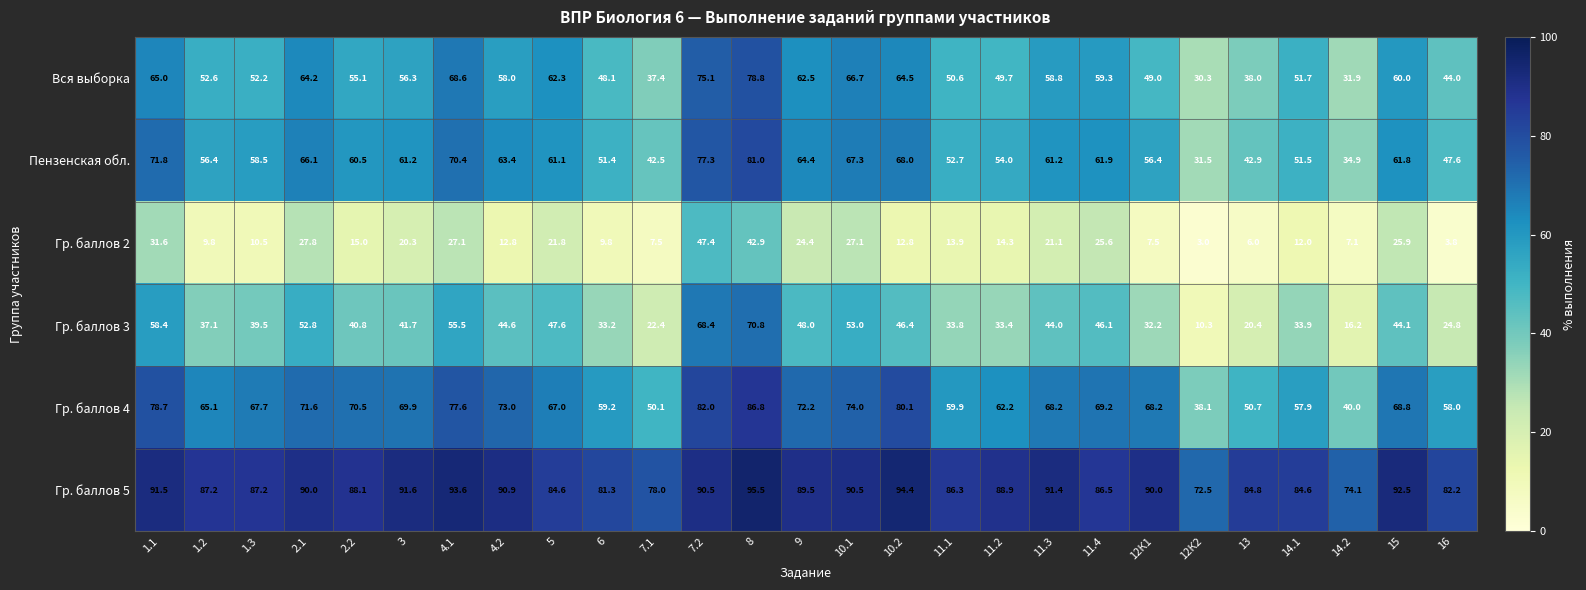

What is the difference between the highest and lowest values at 3?

71.3